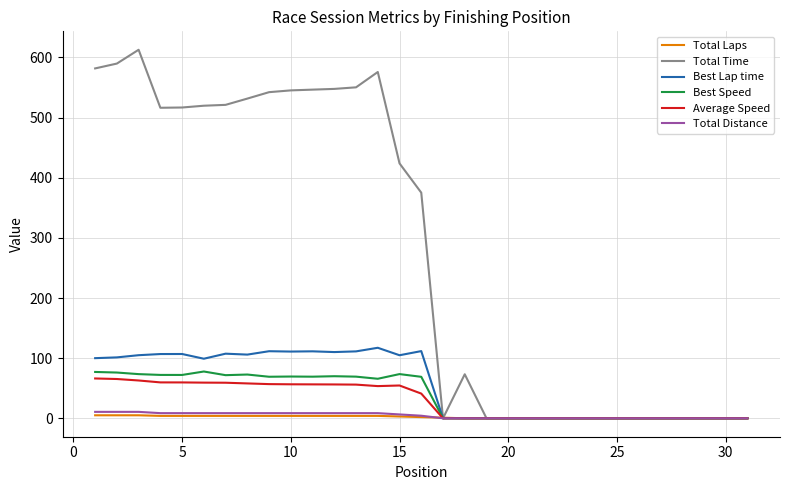

What is the greatest value displayed?

612.7